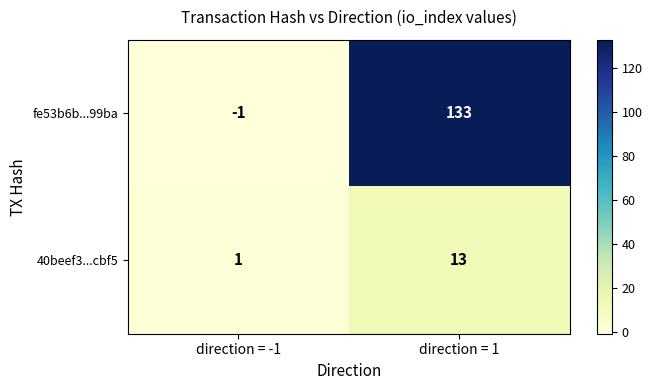

Count the number of data series in this chart.

2